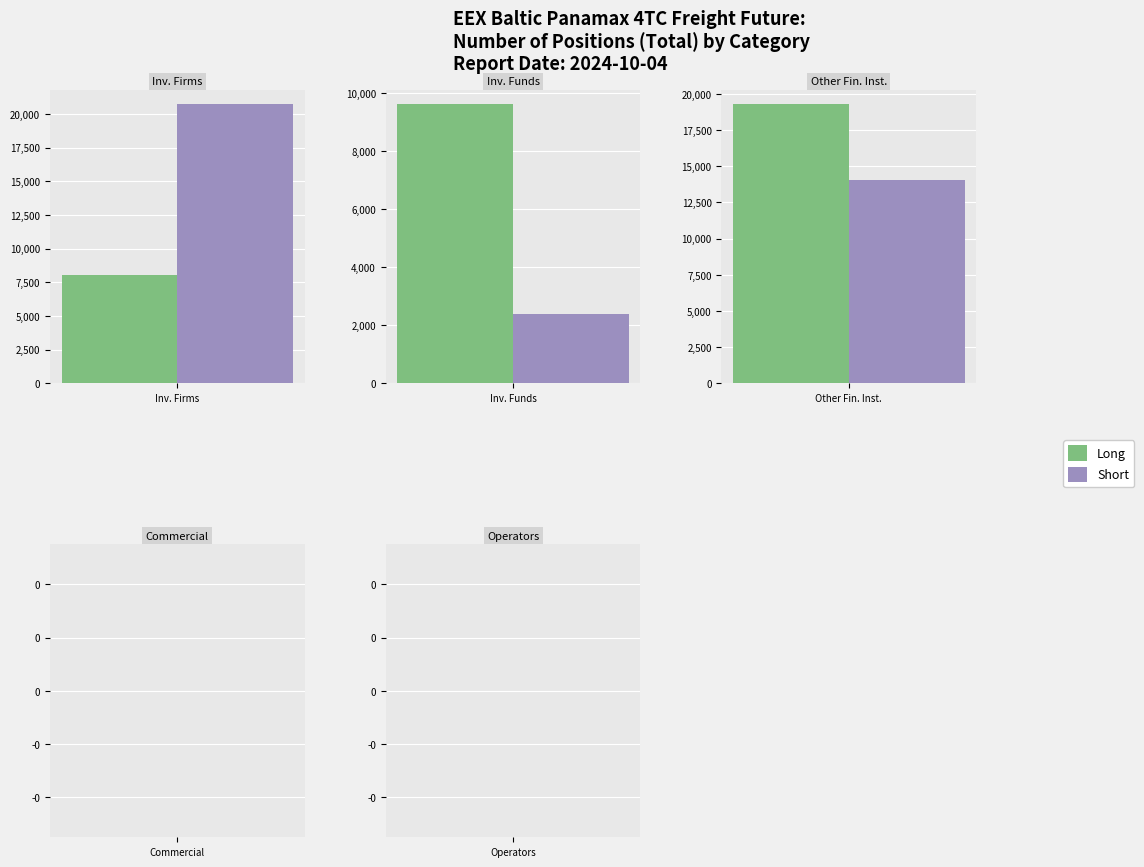

Reading right to left, what are all the values shown in this chart?

Long: 4=0.0	3=0.0	2=19290.6	1=9623.3	0=8060.5
Short: 4=0.0	3=0.0	2=14037.5	1=2391.0	0=20730.6